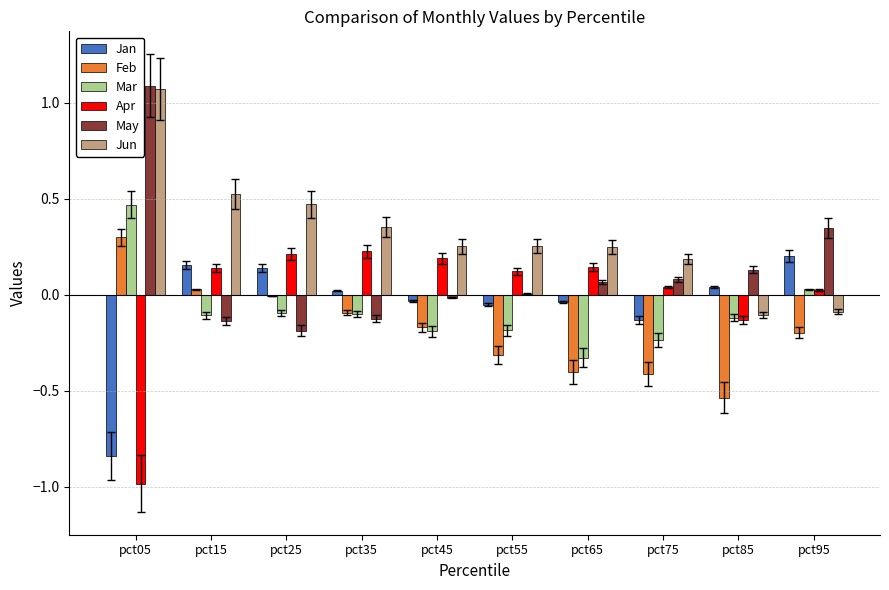

Where is Mar nearest to the value 0?

pct95